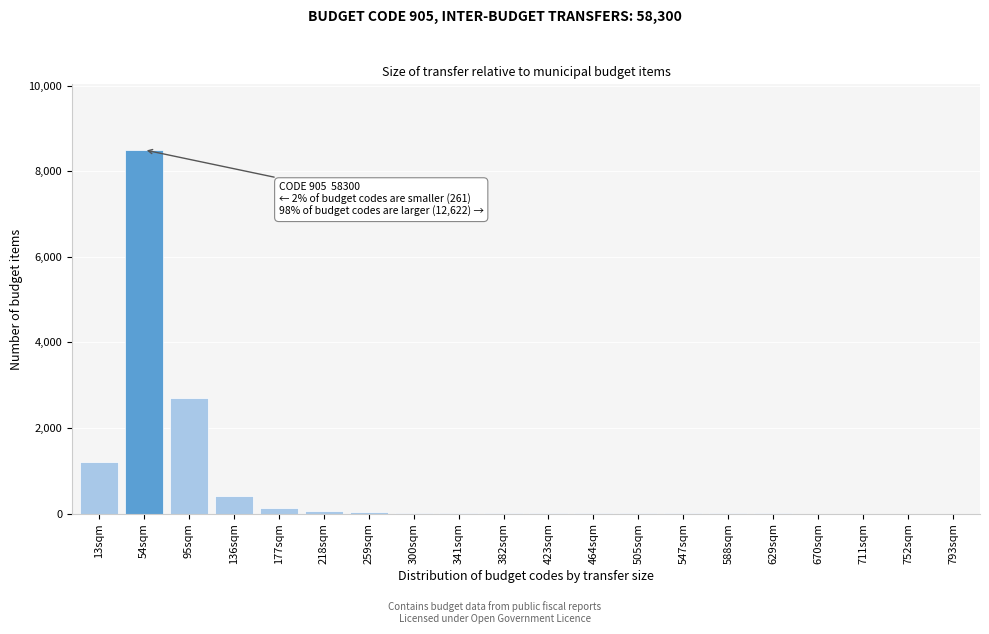

What is the sum of all values?

13090